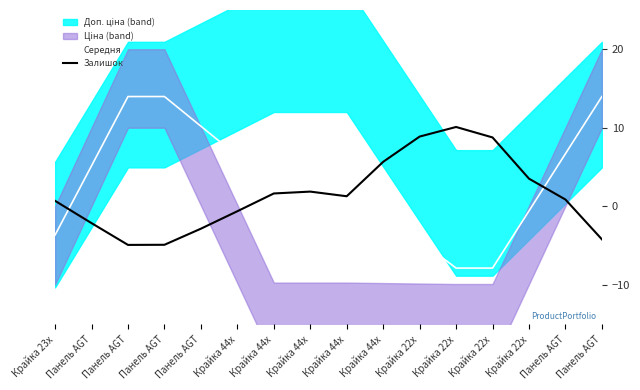

True or false: Середня has a value of -4.4 at Крайка 22x.

True